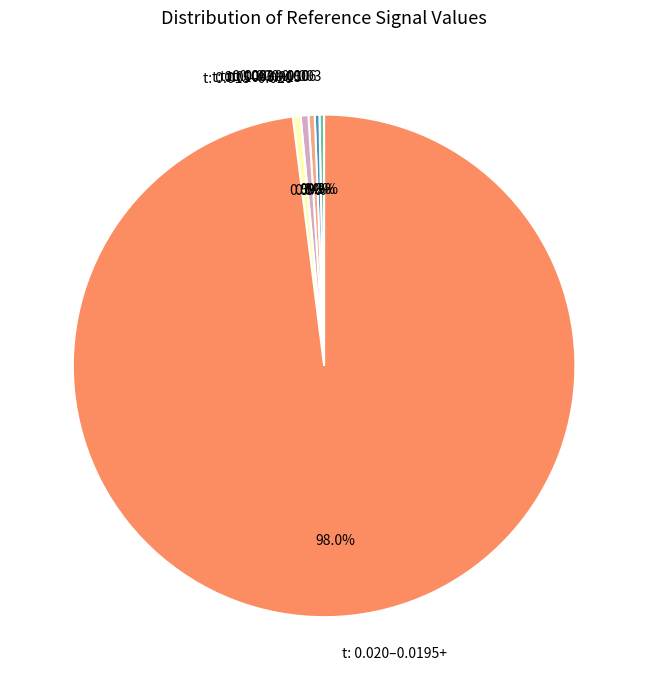

What is the total percentage of t: 0.015–0.020 and t: 0.006–0.010?

0.9%